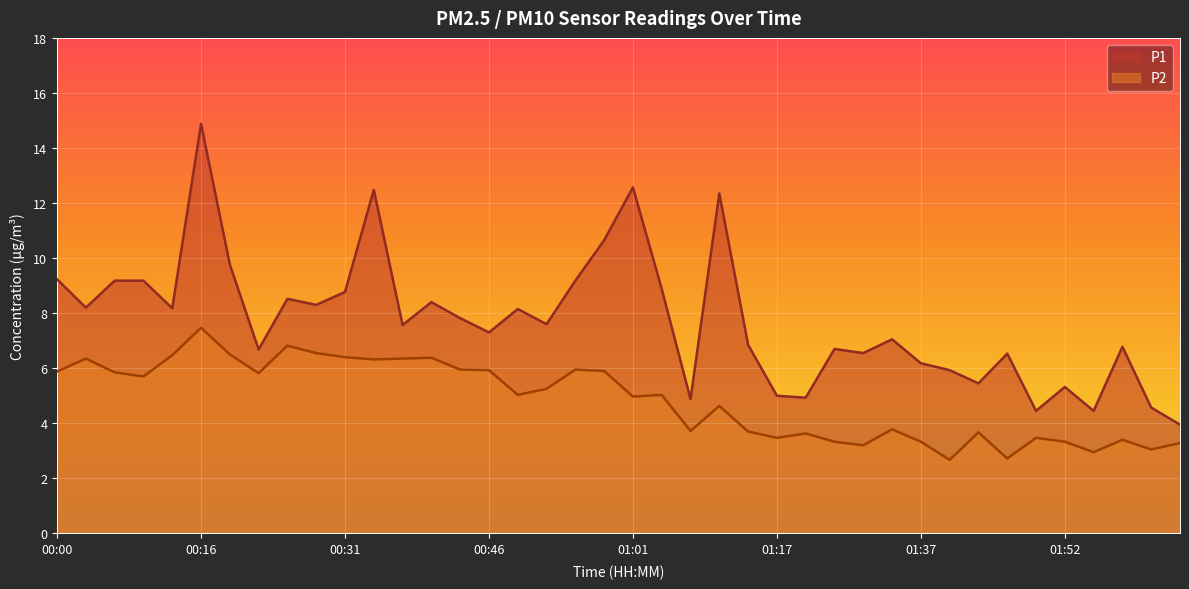

True or false: P2 has more than 1 points higher than both neighbors.

True